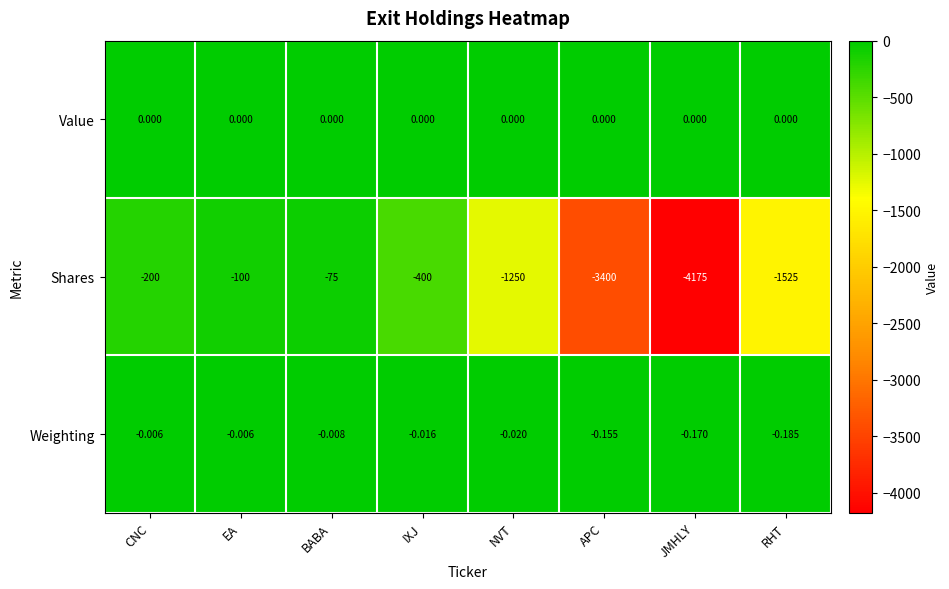

Which series changed the most between EA and APC?

Shares